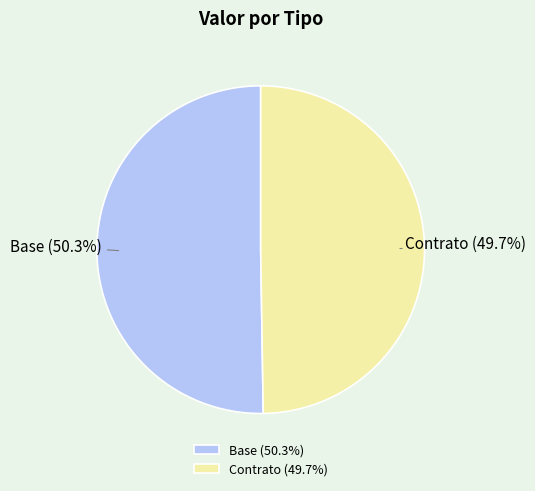

What is the largest slice in the pie chart?

Base